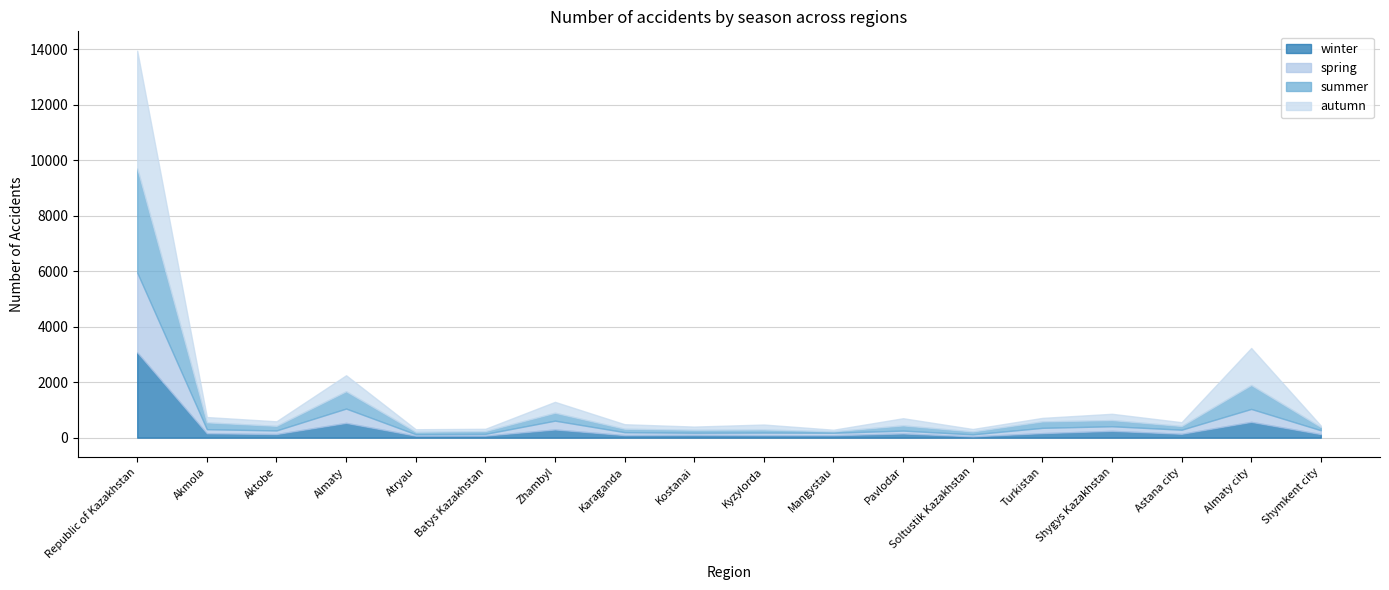

At which category is the sum across all series the highest?

Republic of Kazakhstan